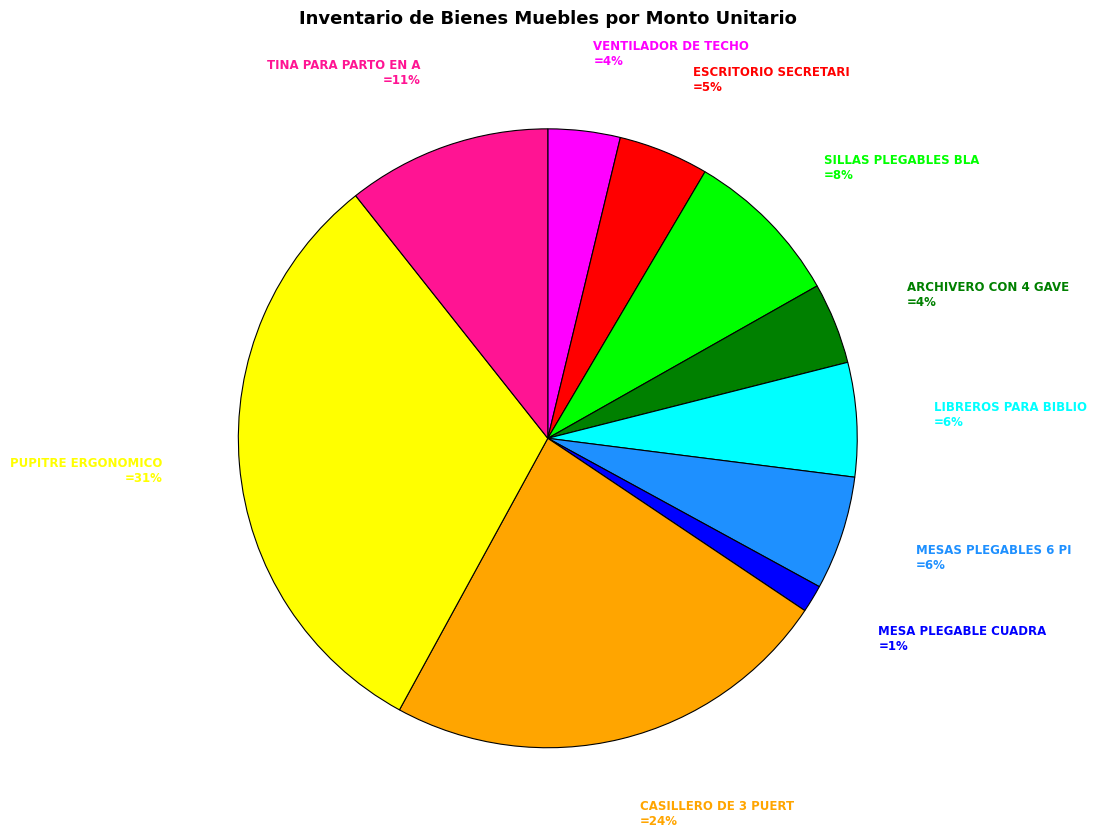

To the nearest percent, what is the difference between the largest and smallest slice percentages?

30%